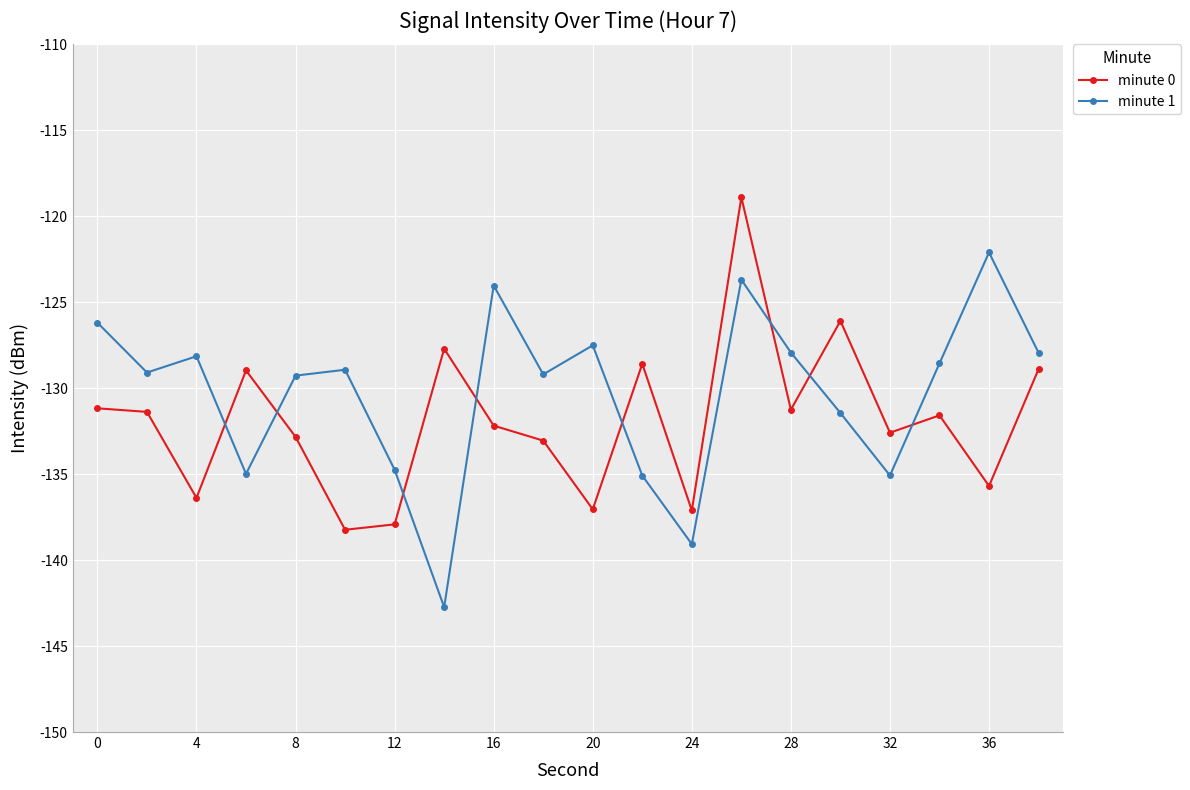

What is the maximum value shown in the chart?

-118.9